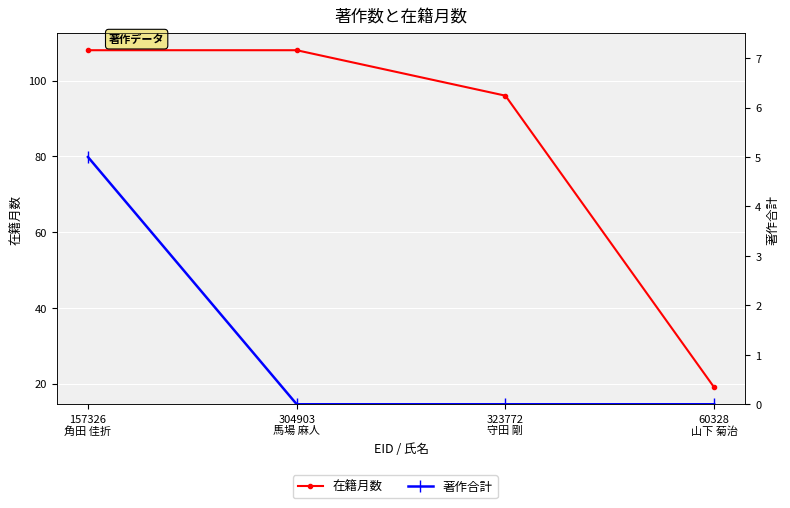

Which has a higher value, 60328
山下 菊治 or 157326
角田 佳折?

157326
角田 佳折